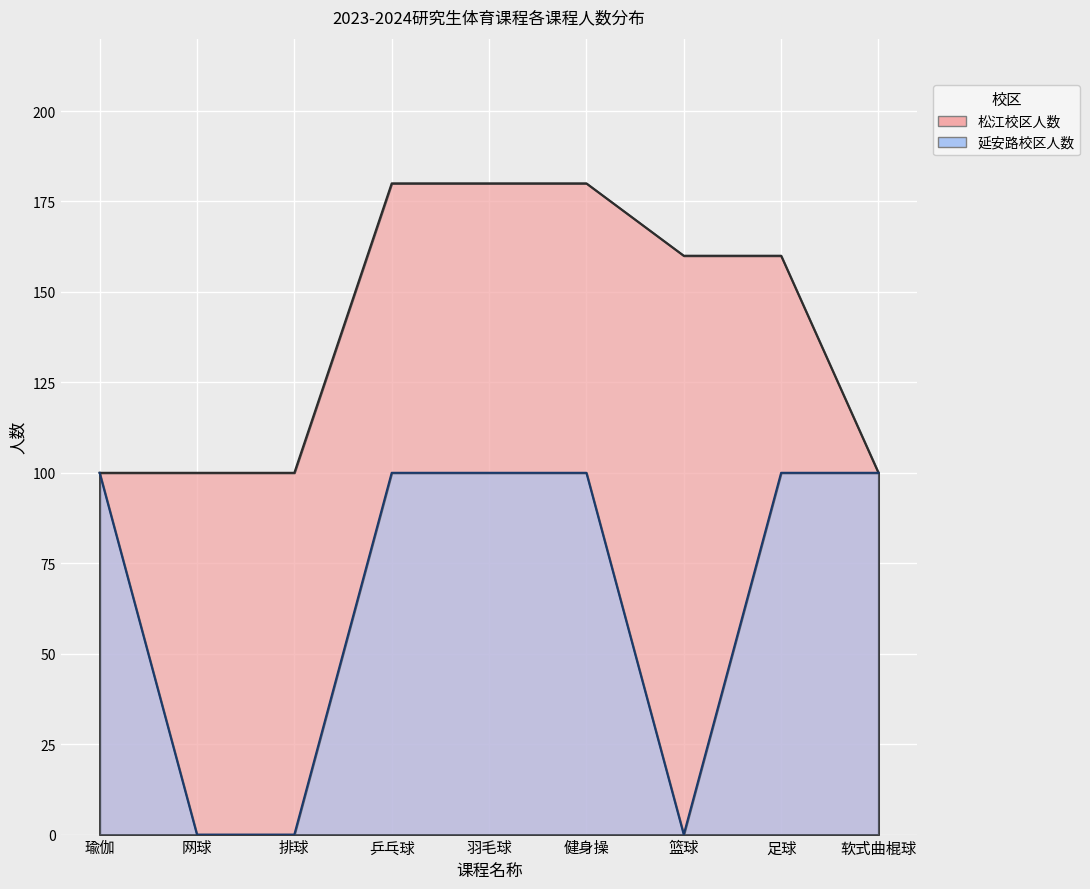

What is the average value of the 延安路校区人数 series?

67